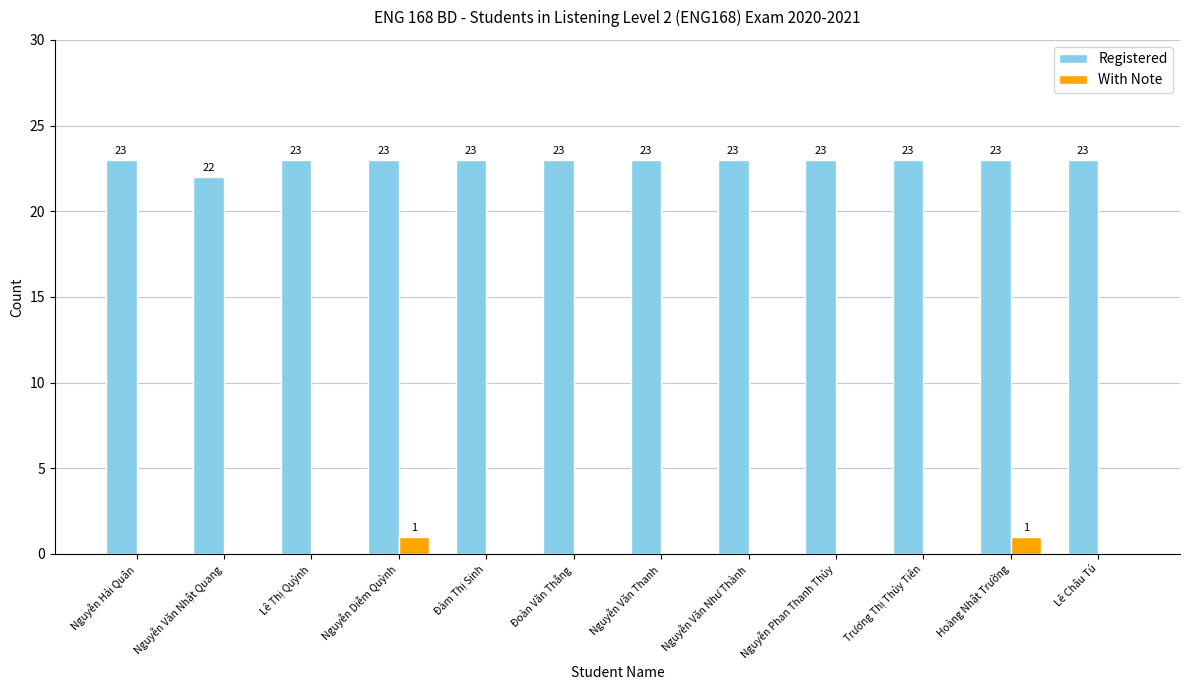

What are all the series names shown in the legend?

Registered, With Note